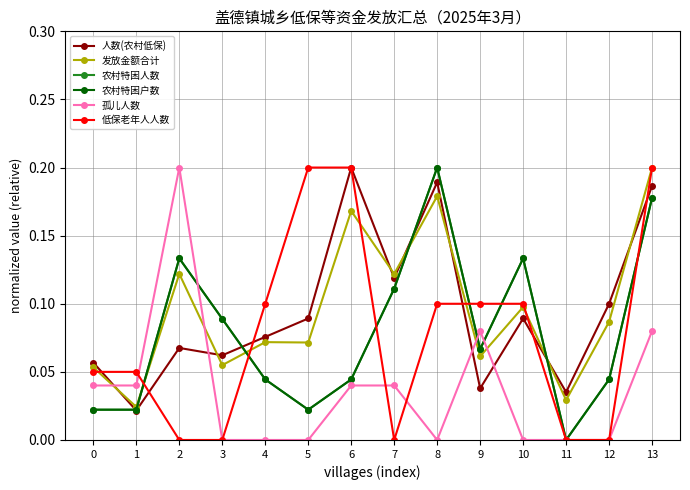

Is this an area chart (filled region under the line)?

No